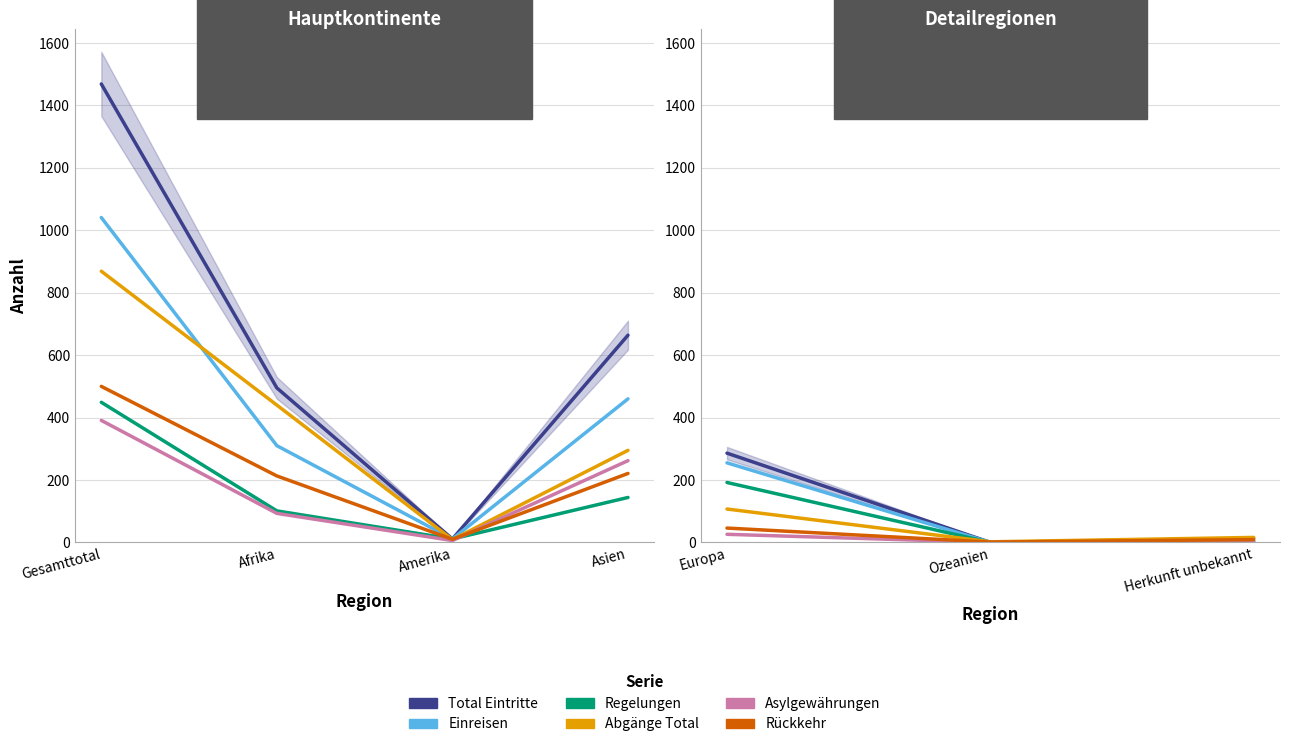

At which category is the sum across all series the highest?

Europa